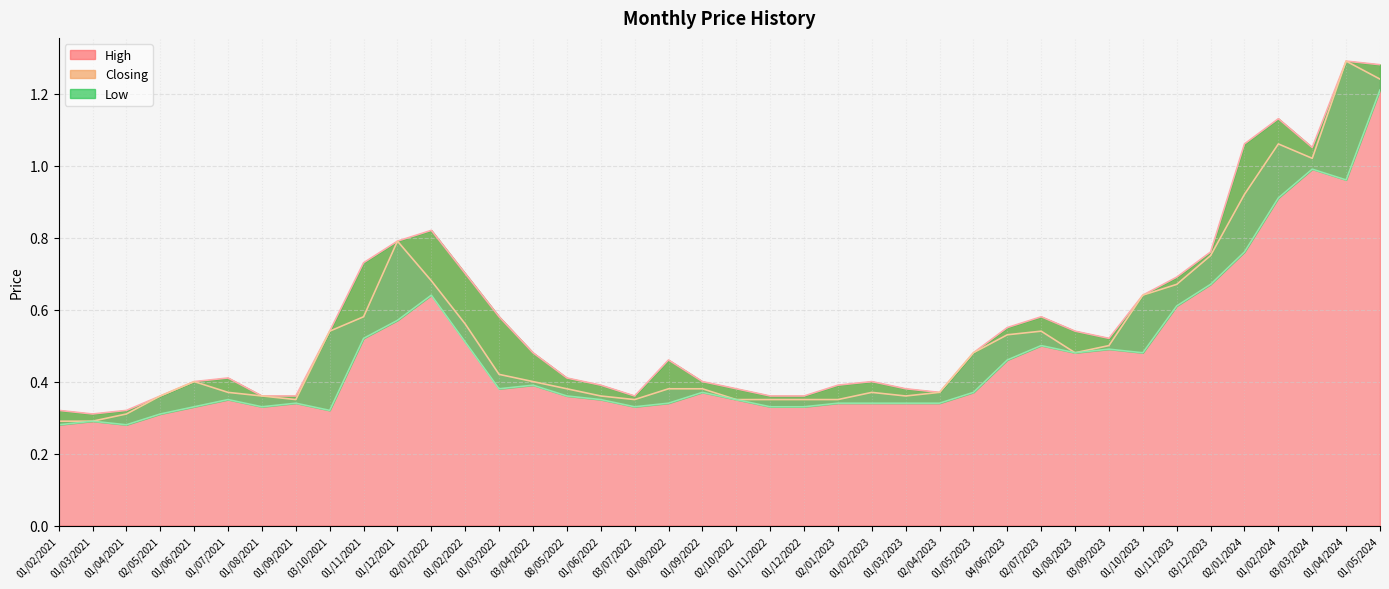

List the labels in order of Low value, largest first.

01/05/2024, 03/03/2024, 01/04/2024, 01/02/2024, 02/01/2024, 03/12/2023, 02/01/2022, 01/11/2023, 01/12/2021, 01/11/2021, 01/02/2022, 02/07/2023, 03/09/2023, 01/08/2023, 01/10/2023, 04/06/2023, 03/04/2022, 01/03/2022, 01/09/2022, 01/05/2023, 08/05/2022, 01/07/2021, 01/06/2022, 02/10/2022, 01/09/2021, 01/08/2022, 02/01/2023, 01/02/2023, 01/03/2023, 02/04/2023, 01/06/2021, 01/08/2021, 03/07/2022, 01/11/2022, 01/12/2022, 03/10/2021, 02/05/2021, 01/03/2021, 01/02/2021, 01/04/2021